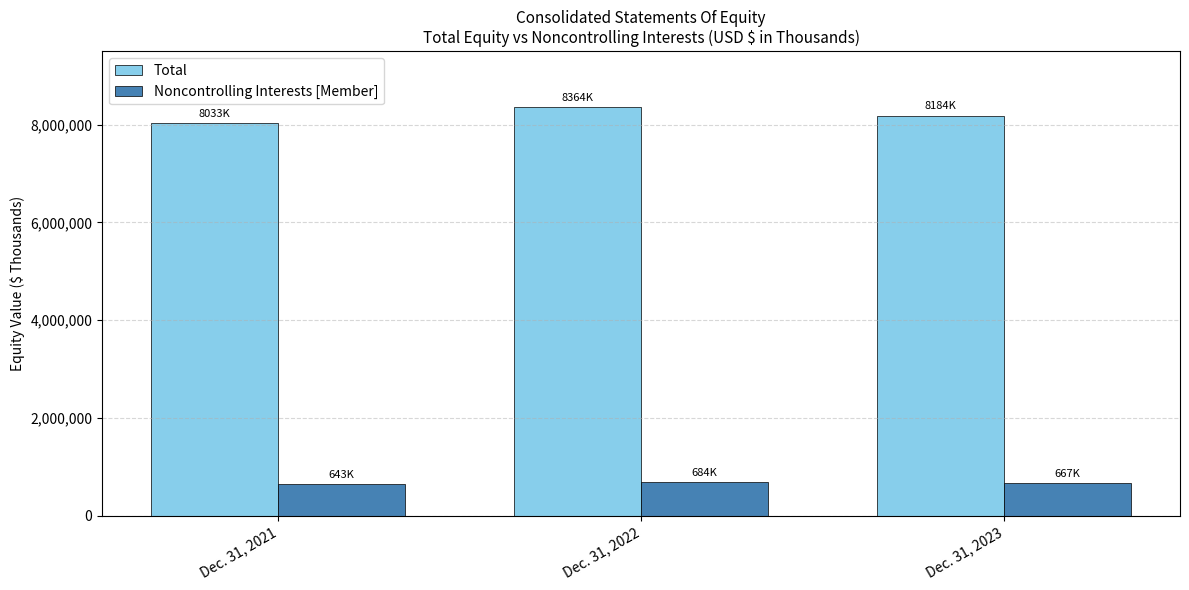

The Total series shows 8363819 at Dec. 31, 2022. True or false?

True